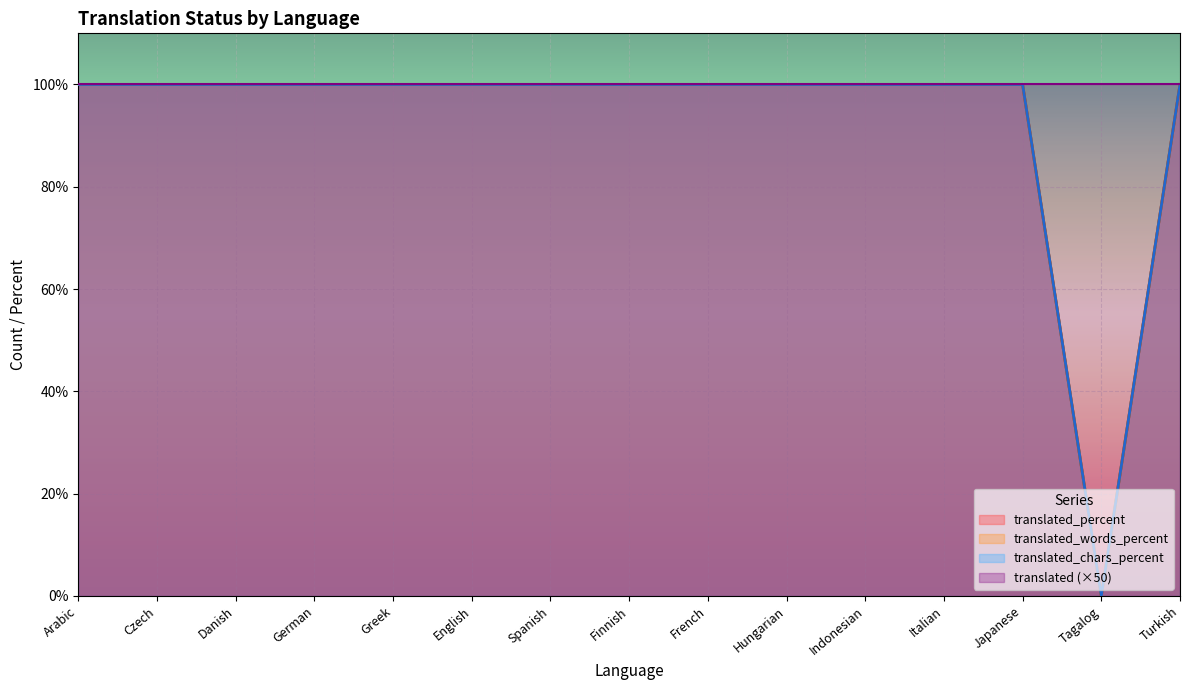

What position from the right is German?

12